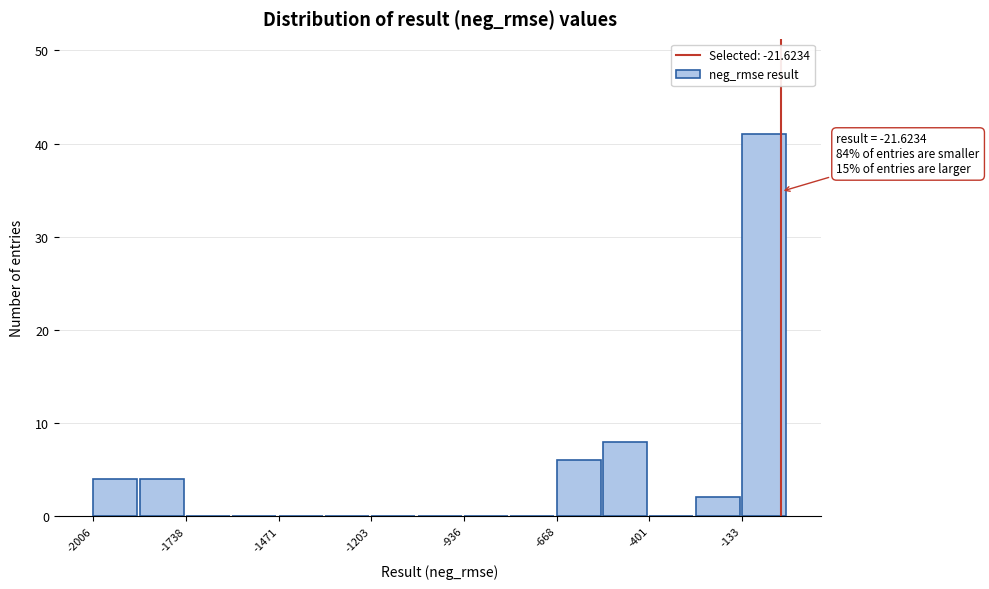

Read against the x-axis, roughly where is the centre of the tallest bar?

-50